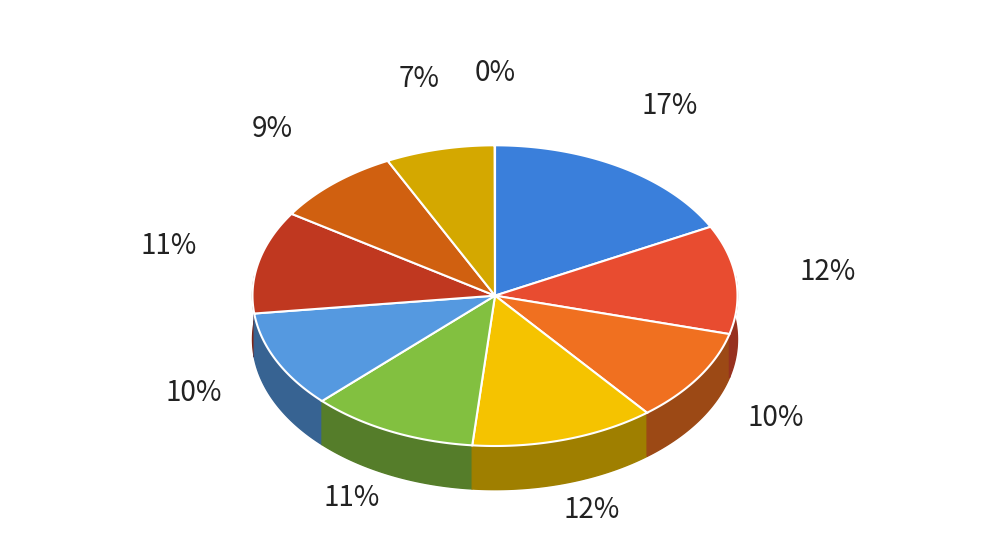

To the nearest percent, what is the difference between the pct75 and pct35 slice percentages?

4%